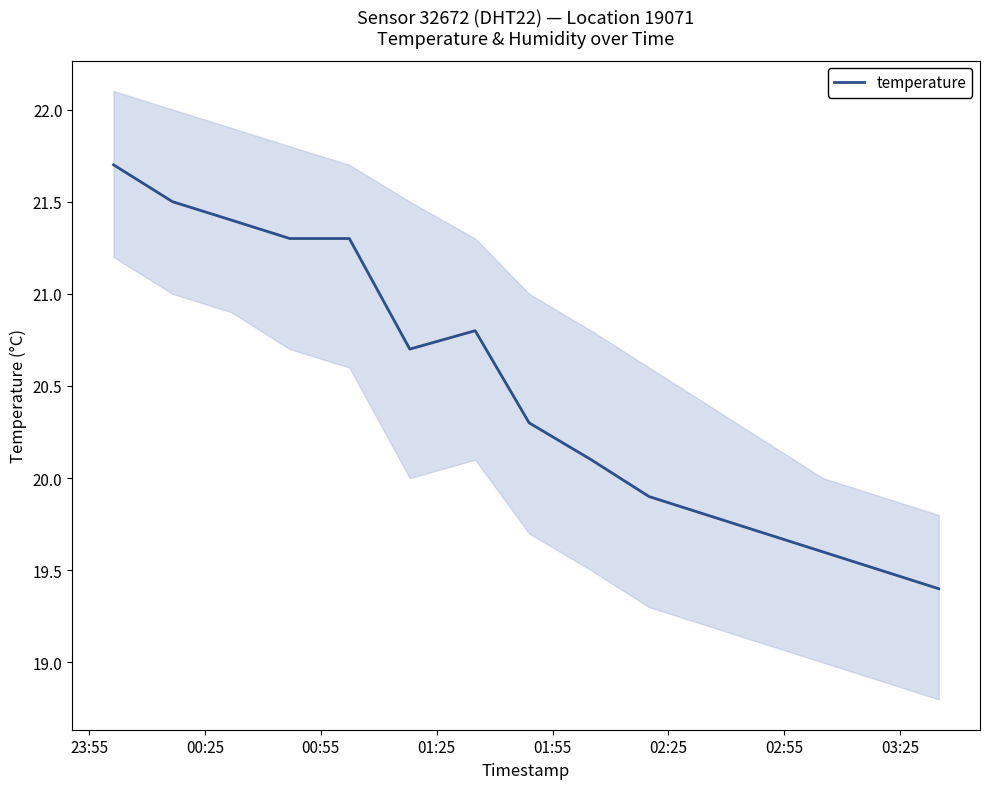

Which label corresponds to the largest value in the chart?

23:55